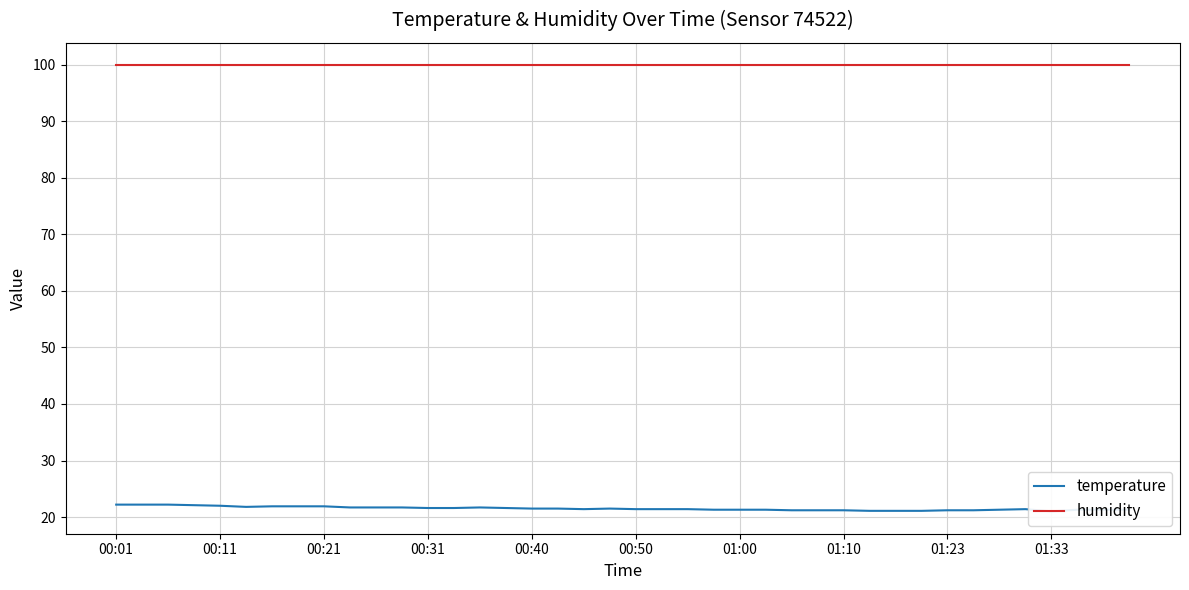

How many interior local peaks does the temperature series have?

3